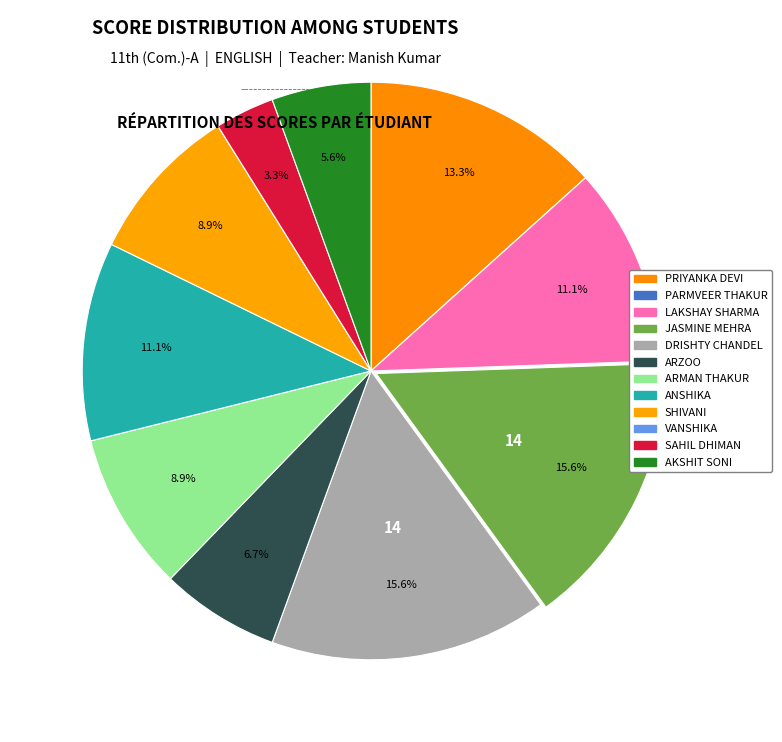

How many slices are in this pie chart?

12